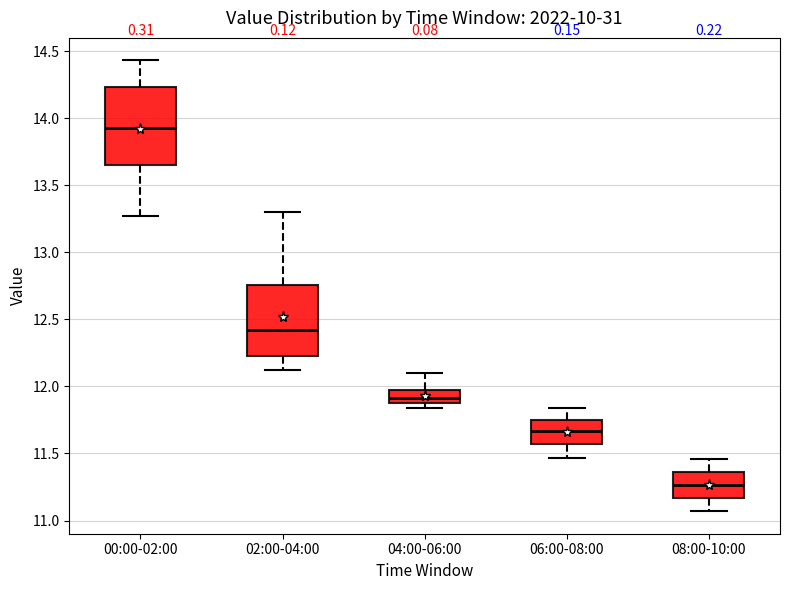

Where is the upper edge of the box for 00:00-02:00 on the y-axis? The values are not printed on the chart, so give them approximately, as read against the axis.

14.25